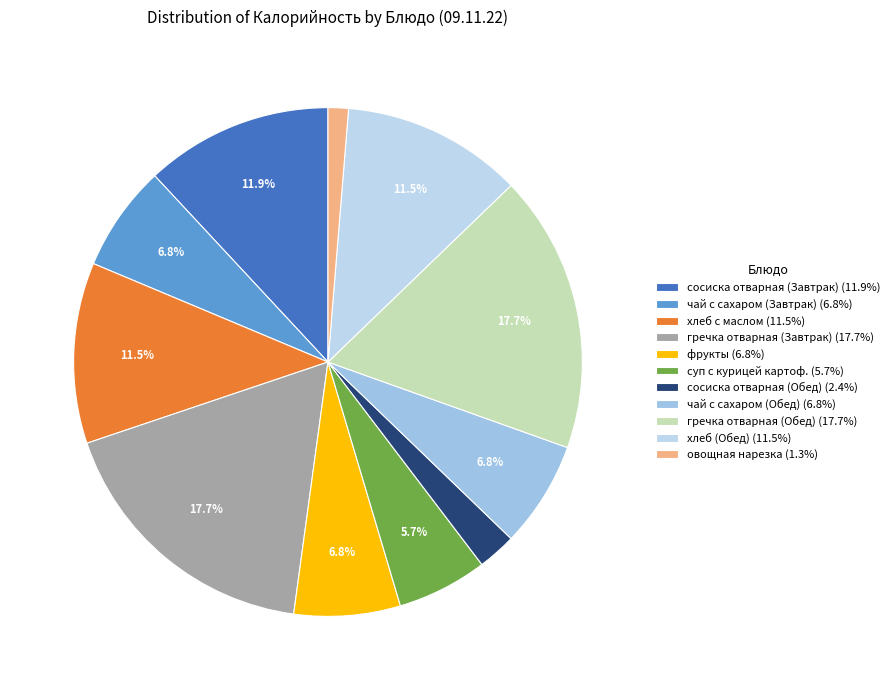

To the nearest percent, what is the difference between the largest and smallest slice percentages?

16%